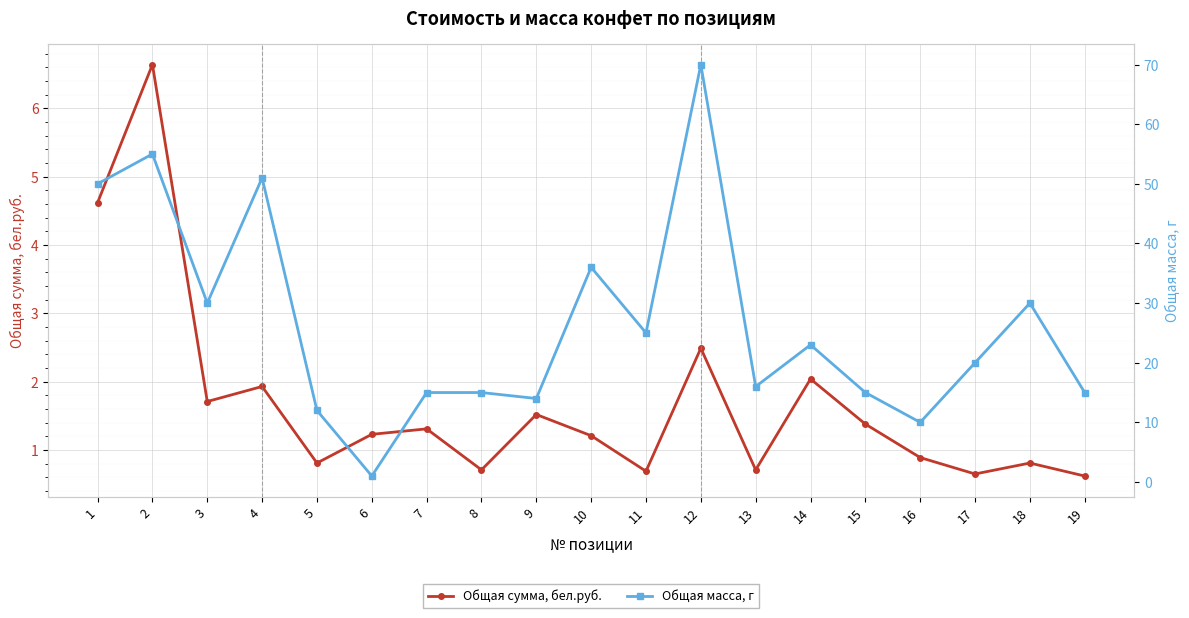

How many lines are shown in the chart?

2